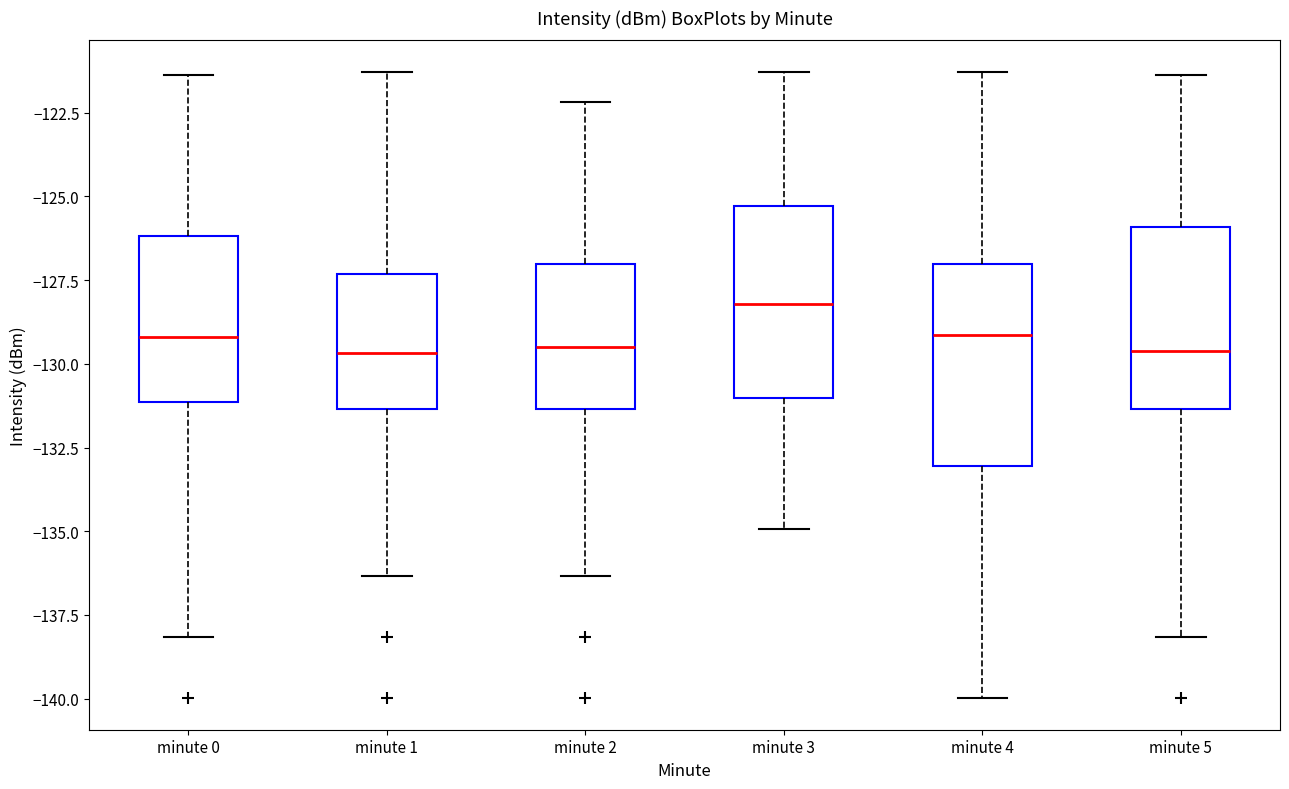

Reading left to right, transcribe this box plot: for each box, give where its median line is, the range the box spans, and where its two whiskers end, as read against the y-axis. The values are not printed on the chart, so give them approximately, as read against the axis.

minute 0: median -129.0, box -131.0 to -126.0, whiskers -138.0 to -121.5
minute 1: median -129.5, box -131.5 to -127.5, whiskers -136.5 to -121.5
minute 2: median -129.5, box -131.5 to -127.0, whiskers -136.5 to -122.0
minute 3: median -128.0, box -131.0 to -125.5, whiskers -135.0 to -121.5
minute 4: median -129.0, box -133.0 to -127.0, whiskers -140.0 to -121.5
minute 5: median -129.5, box -131.5 to -126.0, whiskers -138.0 to -121.5